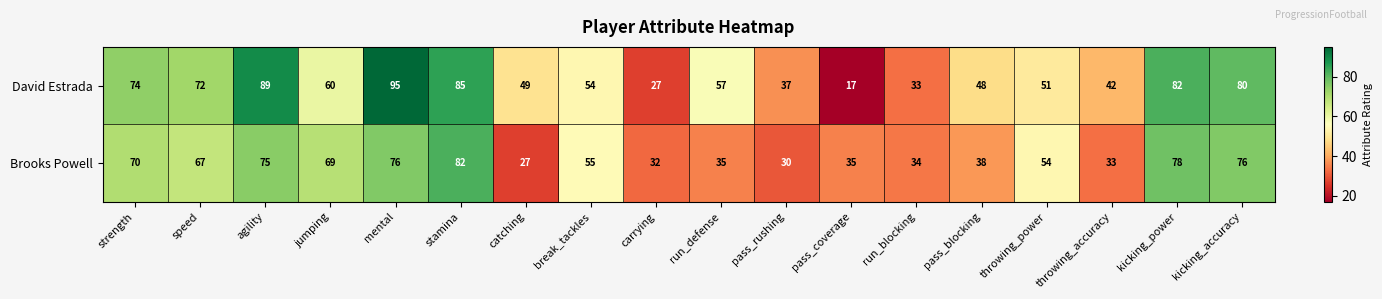

Which category has the lowest value across all series?

pass_coverage